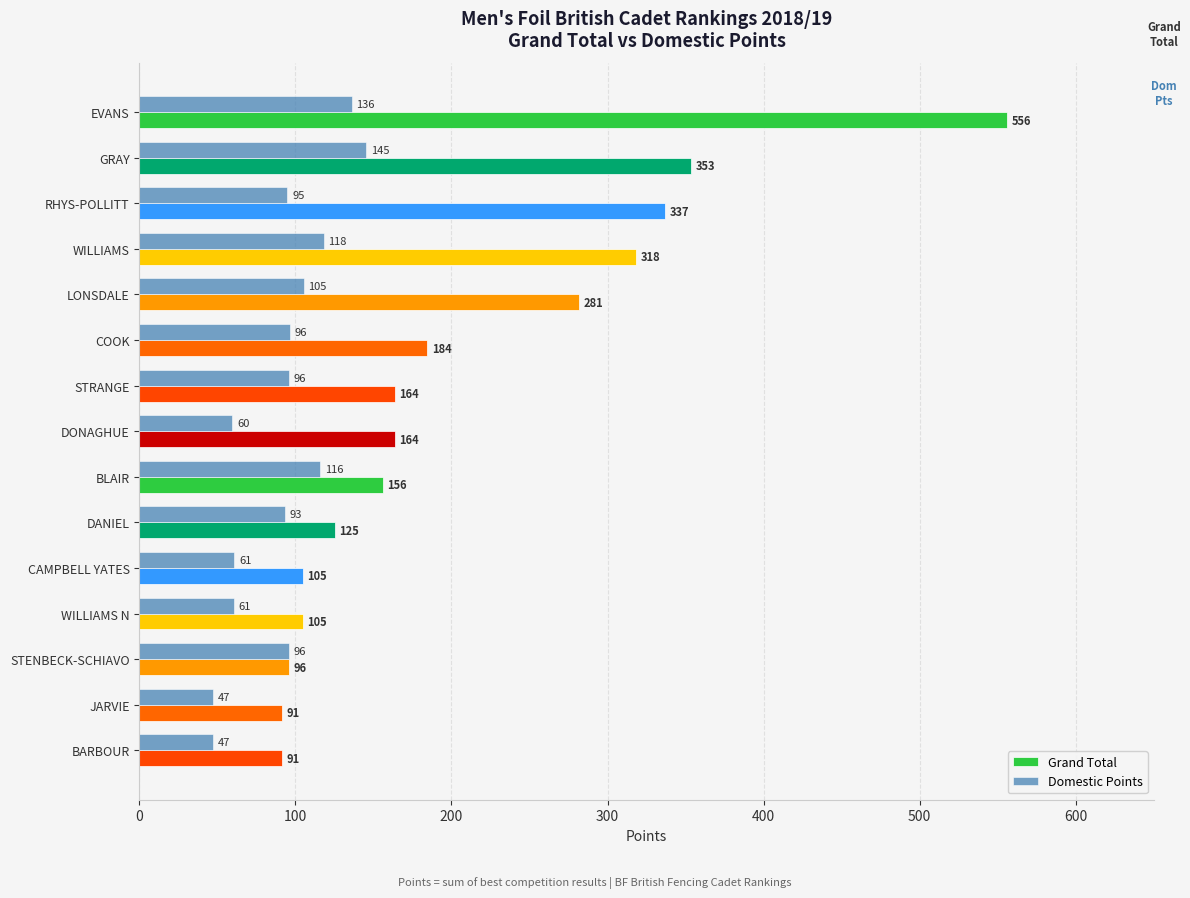

Where is Grand Total nearest to the value 323?

WILLIAMS